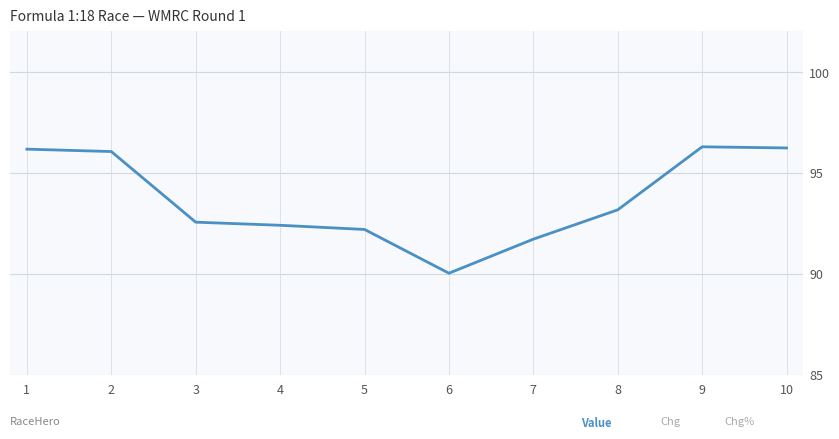

Where is the data nearest to the value 93?

8